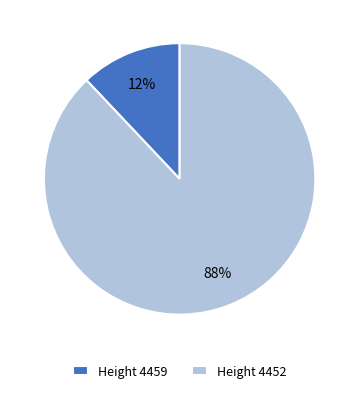

Which has a higher value, Height 4459 or Height 4452?

Height 4452